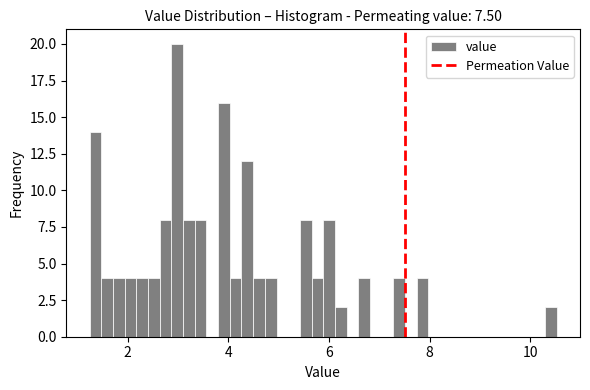

Around what value on the x-axis is the tallest bar? Give the approximate position of its centre, as read against the axis.

3.0